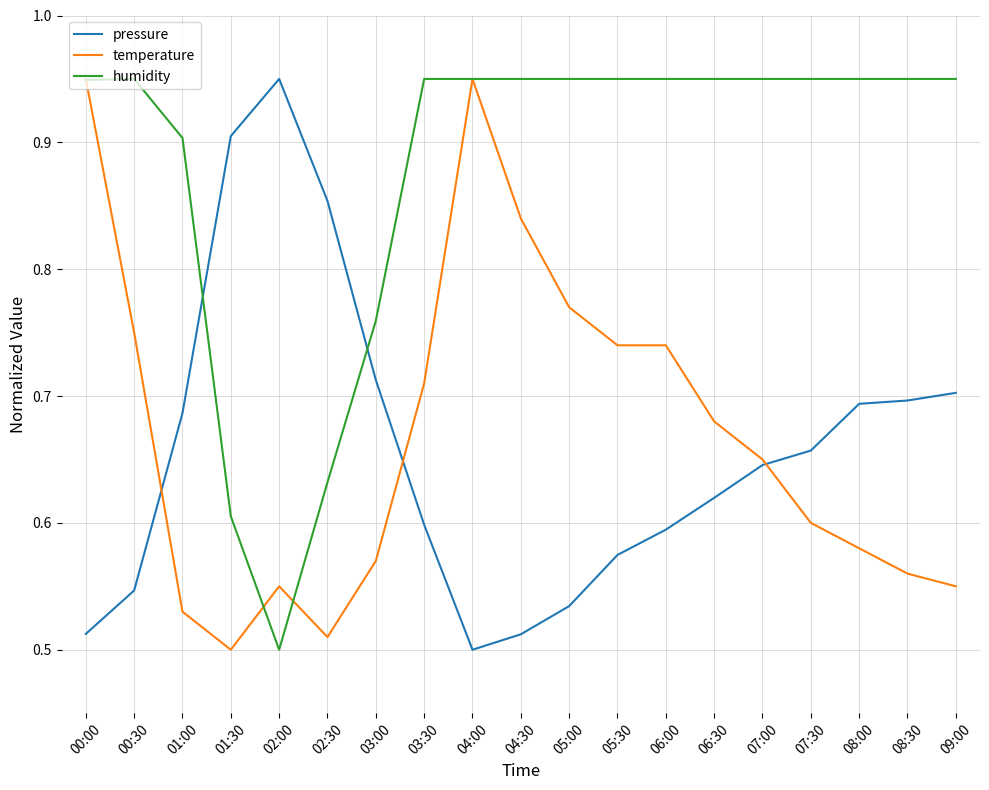

Is it true that pressure equals 0.6 at 05:30?

True